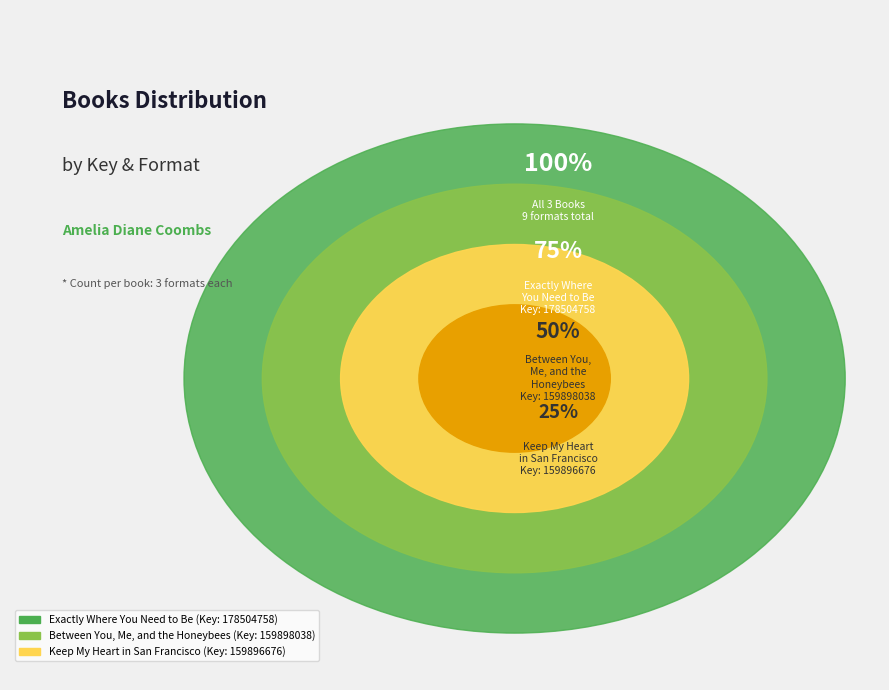

How many segments does this pie chart have?

3